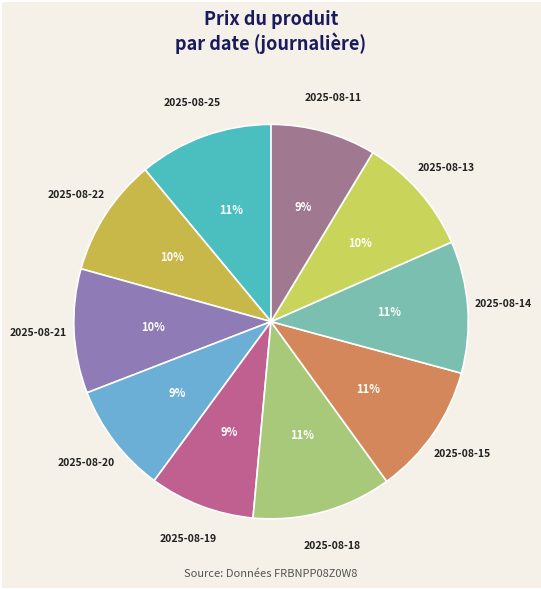

How many slices are in this pie chart?

10